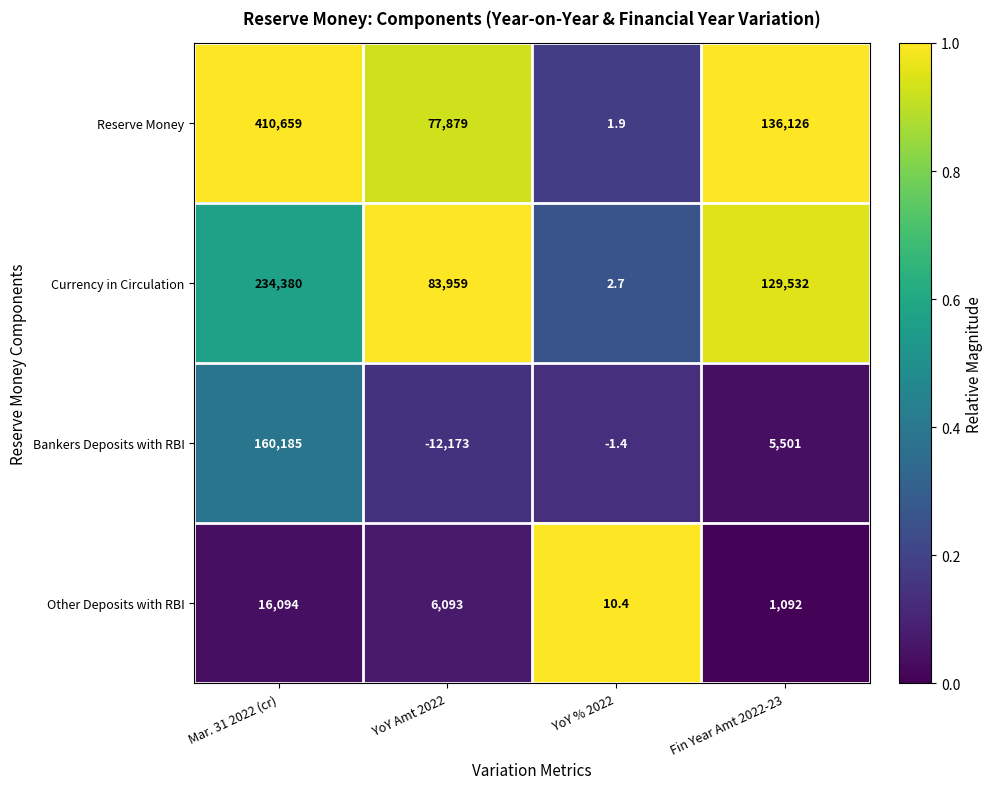

Is it true that Currency in Circulation equals 129532.0 at Fin Year Amt 2022-23?

True